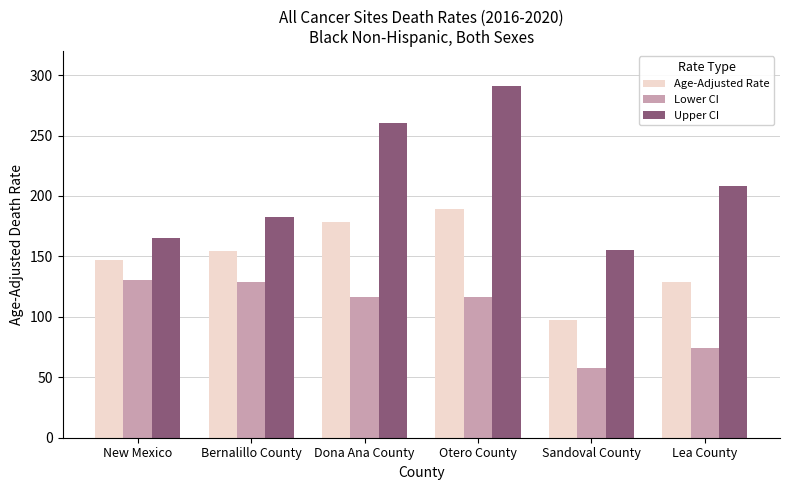

Which series has the largest total across all categories?

Upper CI